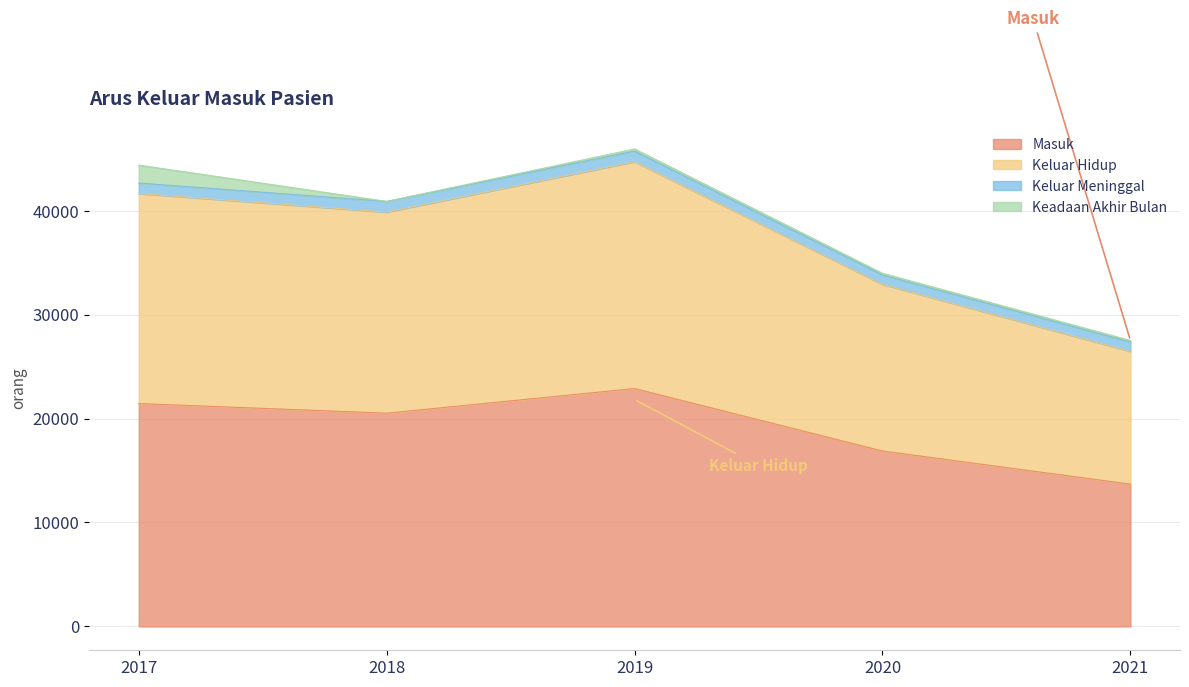

At which category does the chart reach its minimum across all series?

2021